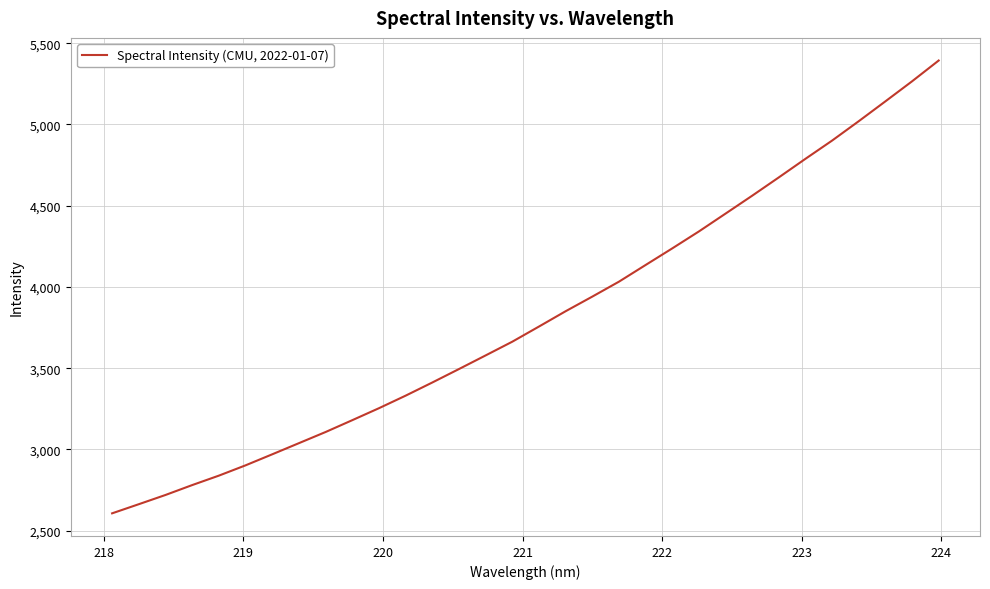

What is the minimum value shown in the chart?

2607.0